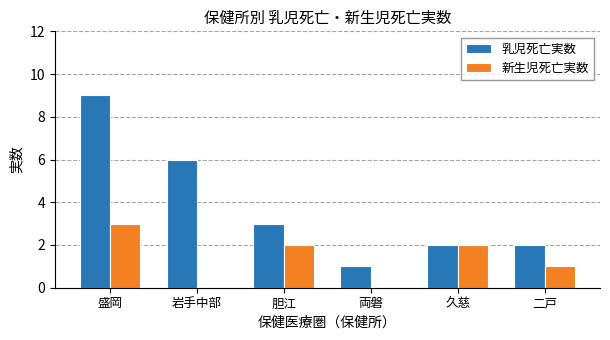

Between 岩手中部 and 久慈, which series saw the biggest shift?

乳児死亡実数